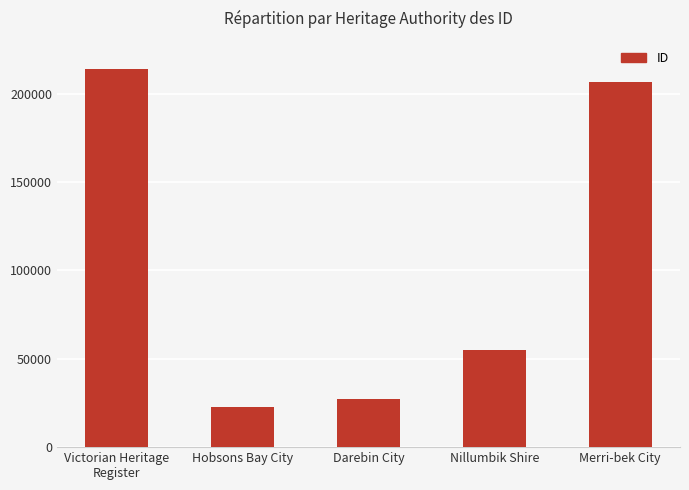

Reading left to right, extract all data points from this chart.

214153	22436	27283	55202	206801